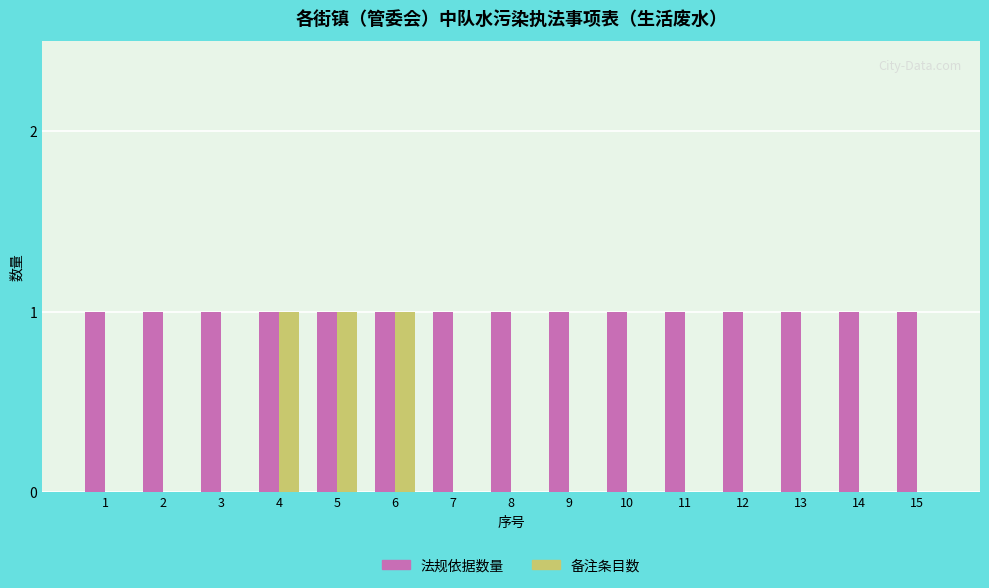

What are all the series names shown in the legend?

法规依据数量, 备注条目数